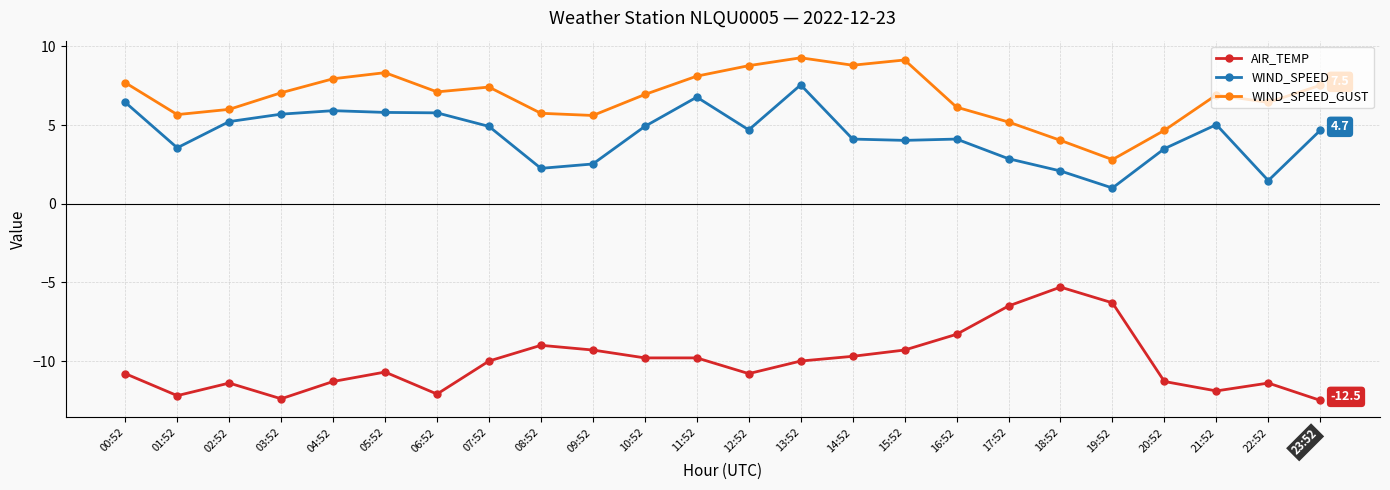

At which category does AIR_TEMP reach its first local peak?

02:52